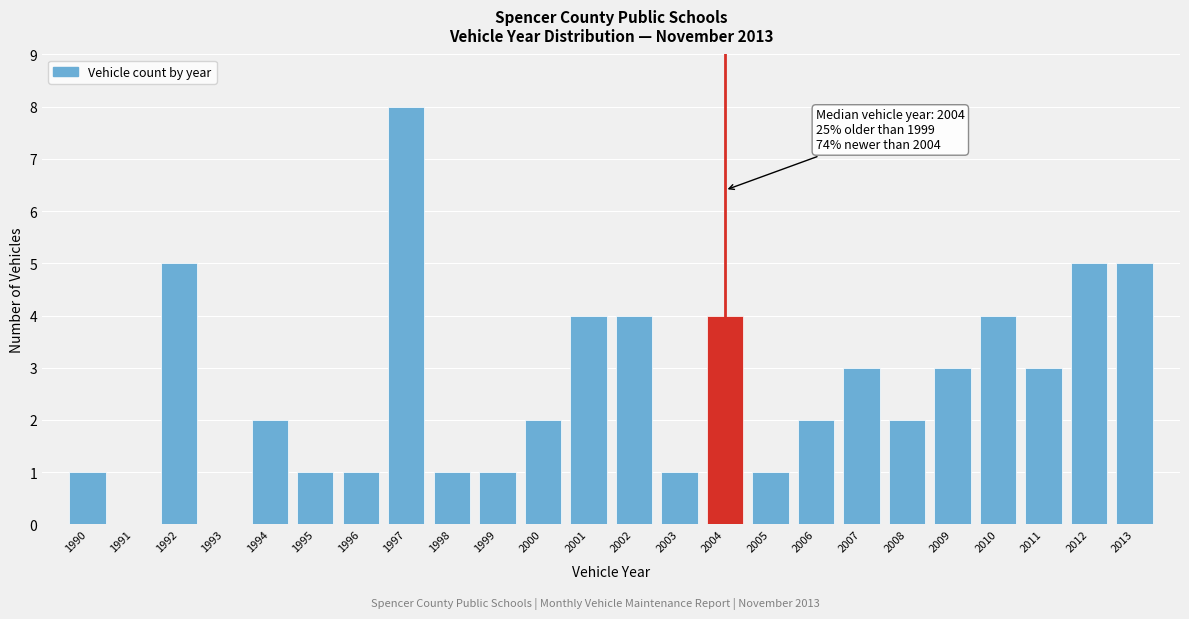

Which range on the x-axis has the tallest bar?

1996.5 to 1997.5